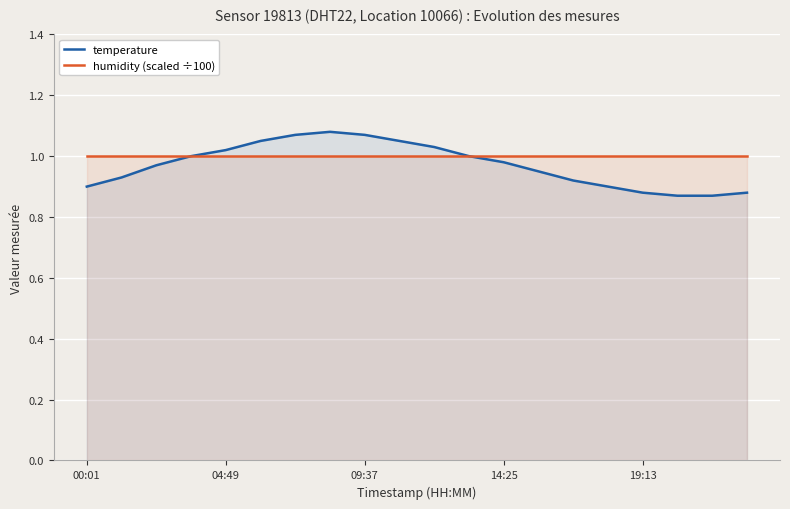

Rank the series by their maximum value, from highest to lowest.

temperature, humidity (scaled ÷100)